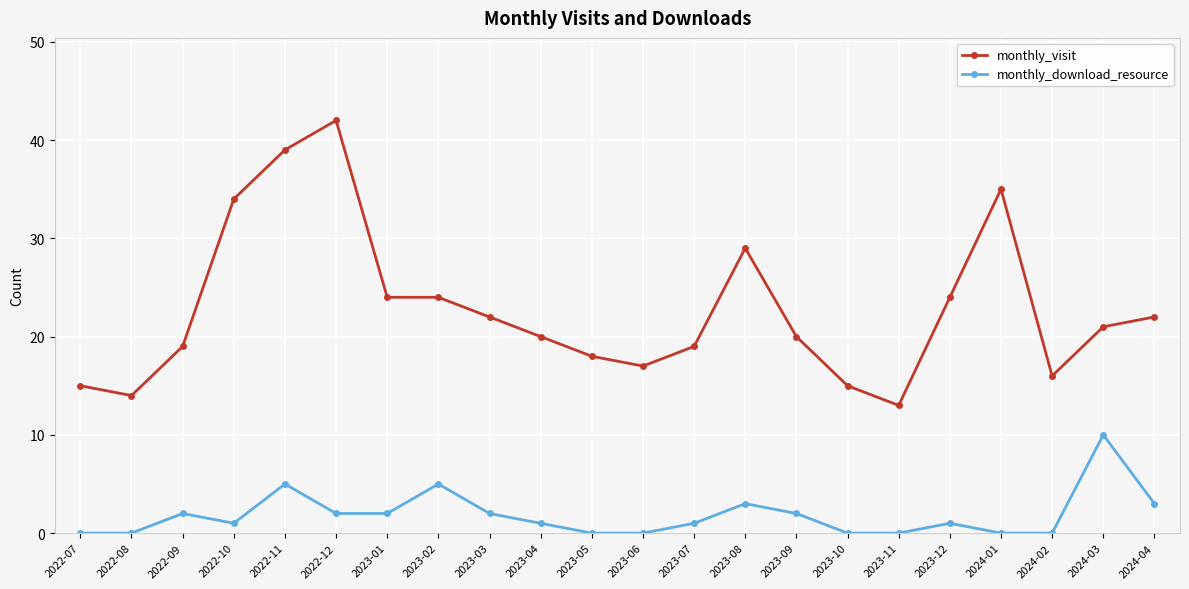

What is the greatest value displayed?

42